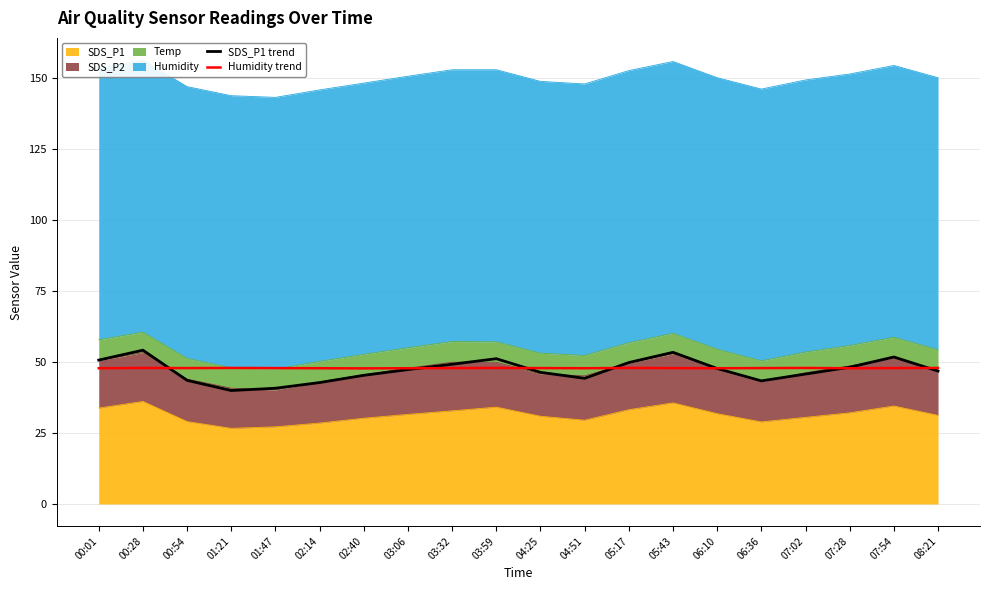

Which label corresponds to the largest value in the chart?

00:28